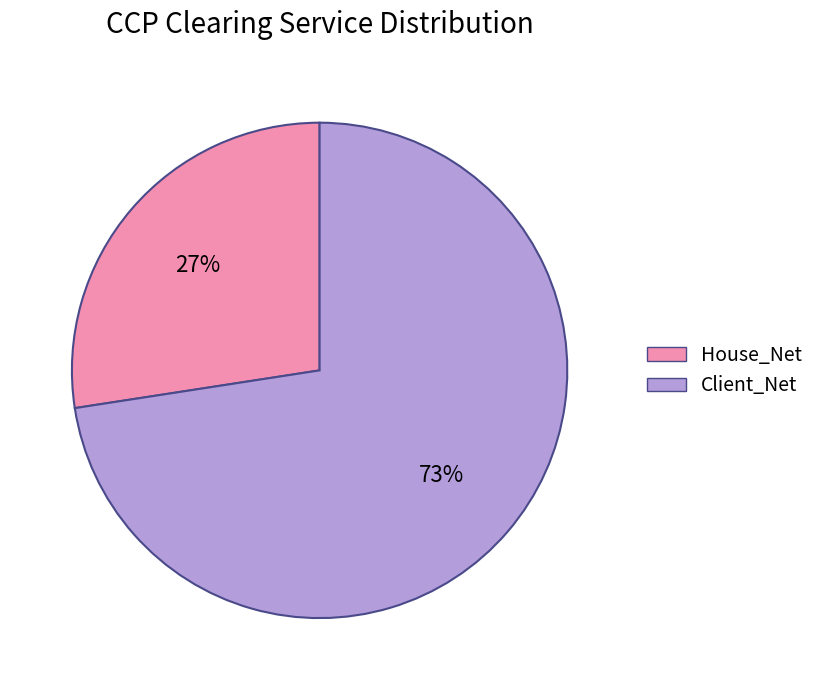

How many segments does this pie chart have?

2